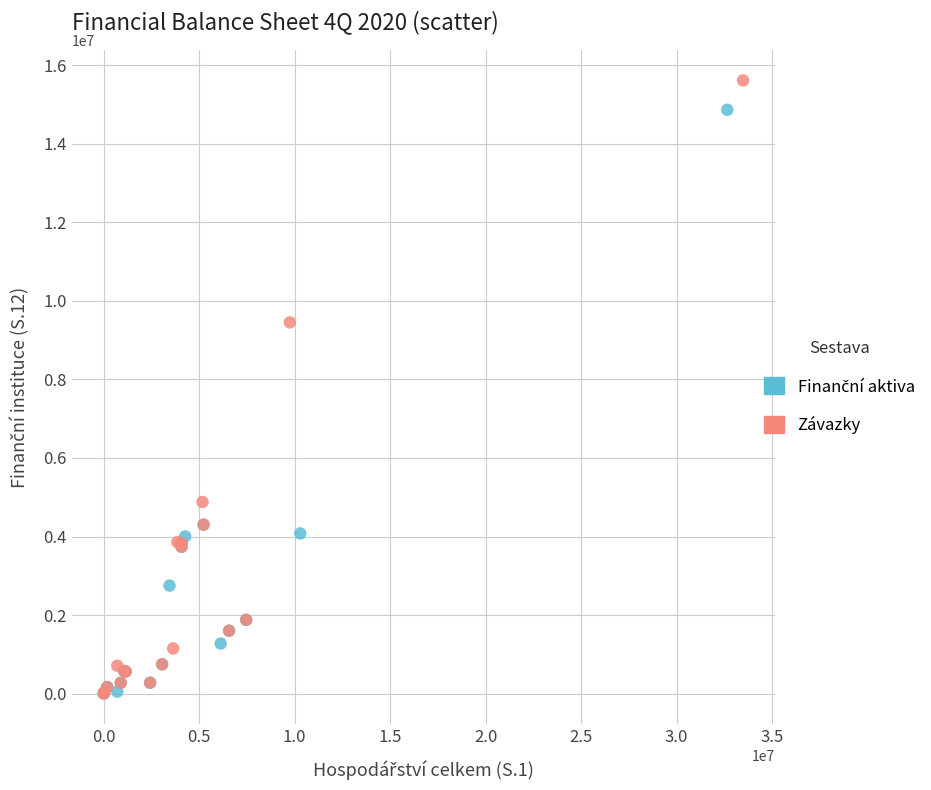

Which series reaches the maximum Y coordinate?

Závazky